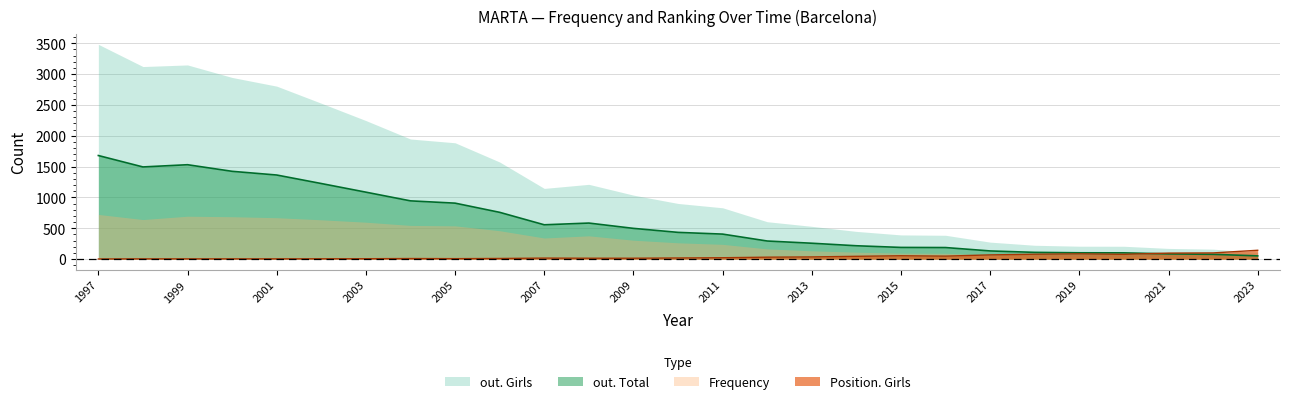

What is the difference between the maximum and minimum values in the out. Total series?

1627